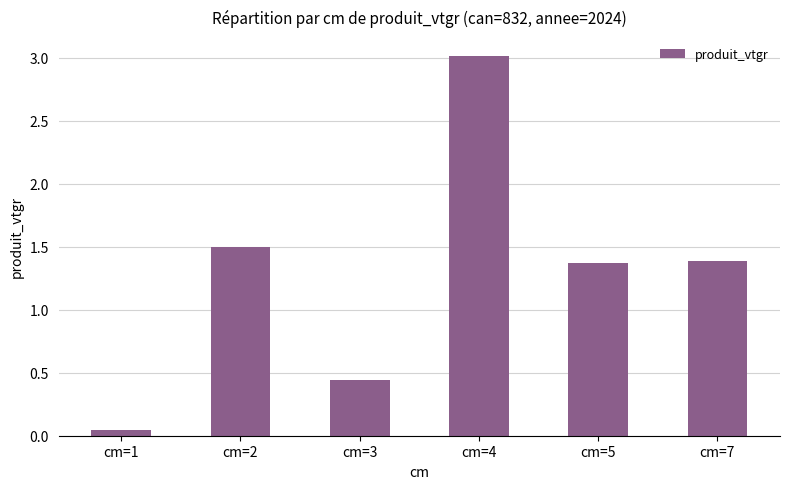

Which has a higher value, cm=5 or cm=4?

cm=4